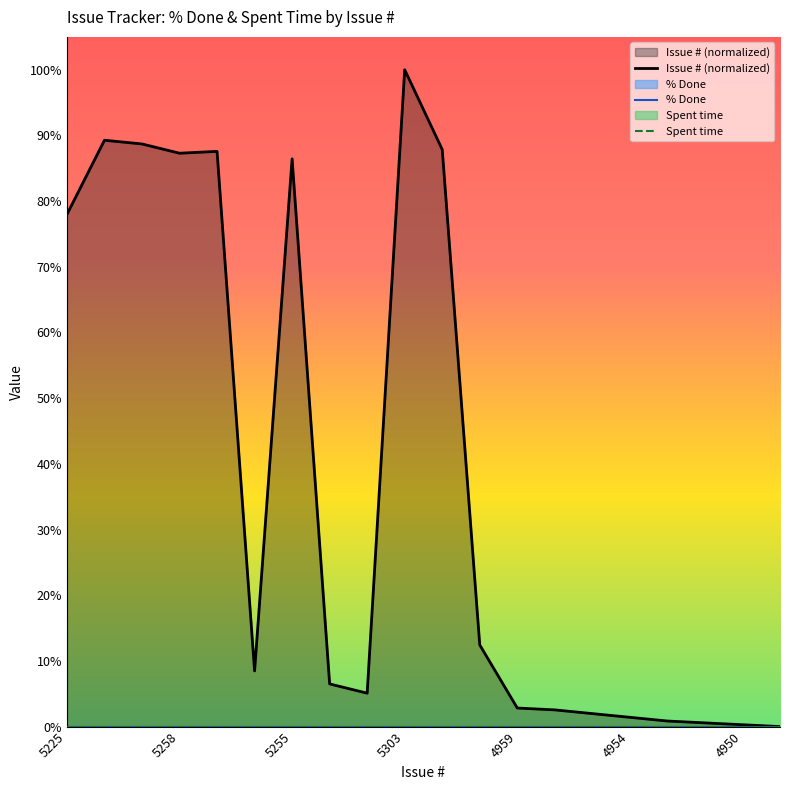

True or false: % Done and Spent time cross at least once.

False